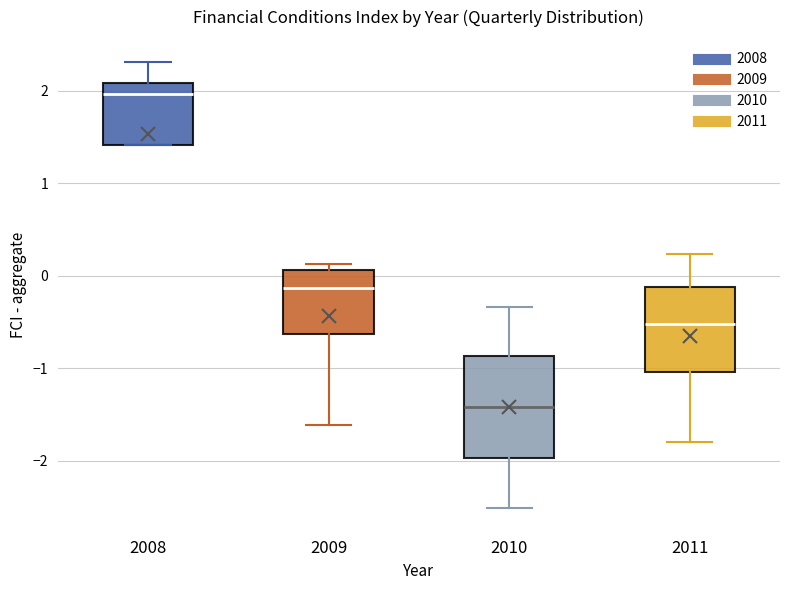

Reading left to right, read every box against the y-axis: the position of its median line, the range the box covers, and the ends of its whiskers. The values are not printed on the chart, so give them approximately, as read against the axis.

2008: median 2.0, box 1.4 to 2.1, whiskers 1.4 to 2.3
2009: median -0.1, box -0.6 to 0.1, whiskers -1.6 to 0.1 (just above the box's upper edge)
2010: median -1.4, box -2.0 to -0.9, whiskers -2.5 to -0.3
2011: median -0.5, box -1.0 to -0.1, whiskers -1.8 to 0.2